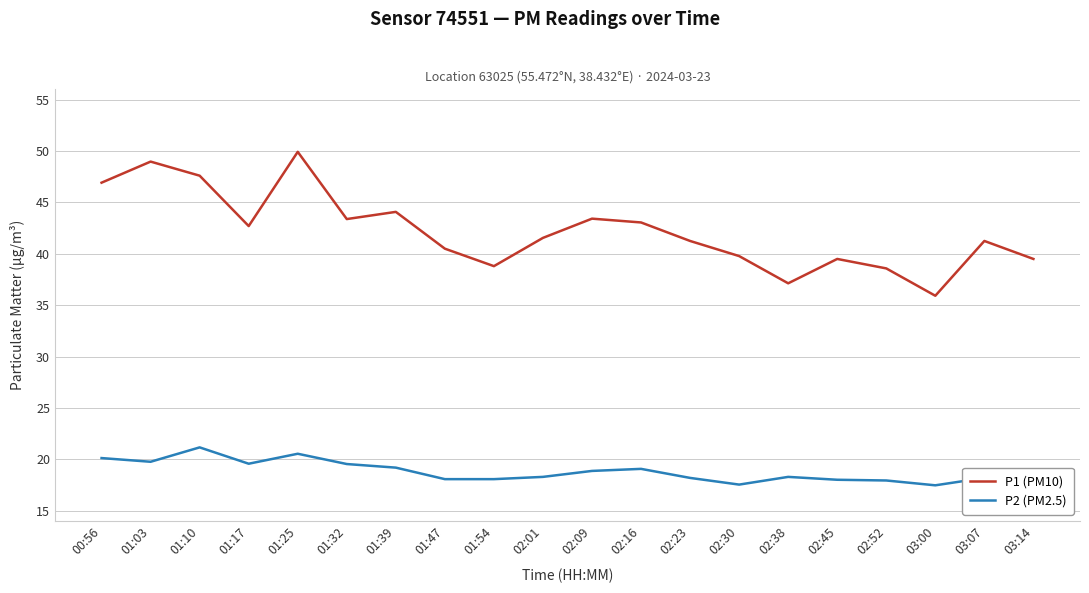

What is the difference between the maximum and minimum values in the P1 (PM10) series?

14.0